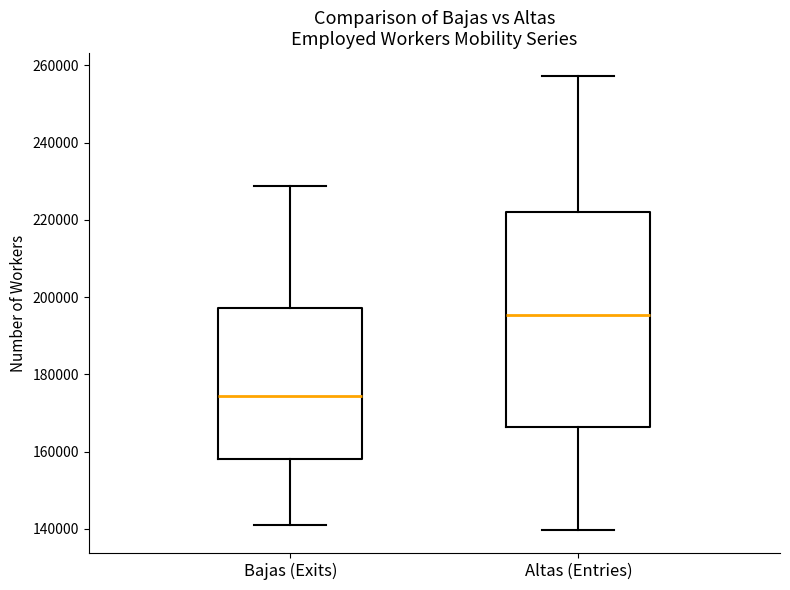

Reading left to right, read every box against the y-axis: the position of its median line, the range the box covers, and the ends of its whiskers. The values are not printed on the chart, so give them approximately, as read against the axis.

Bajas (Exits): median 174000, box 158000 to 198000, whiskers 142000 to 228000
Altas (Entries): median 196000, box 166000 to 222000, whiskers 140000 to 258000